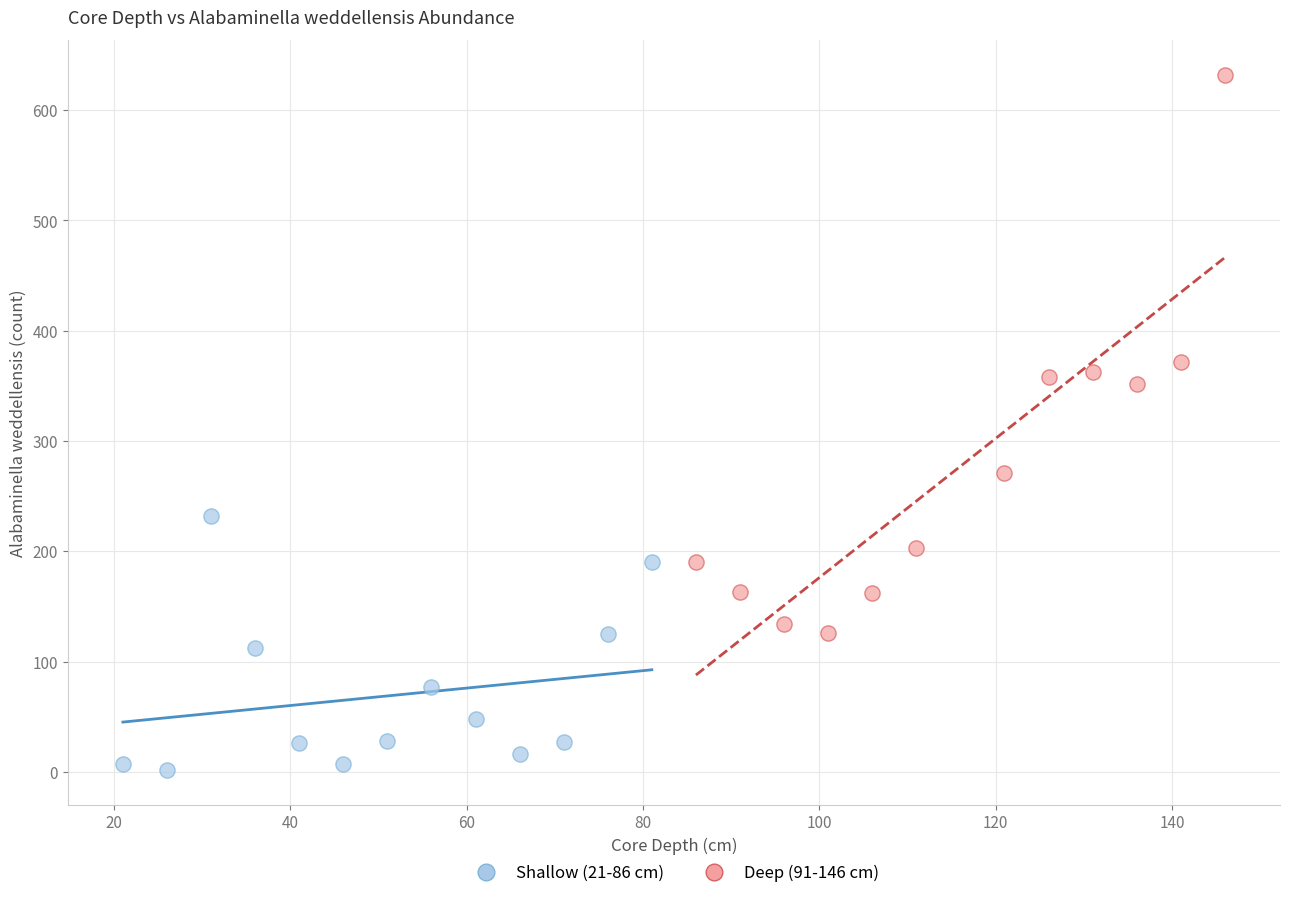

Which series reaches the maximum Y coordinate?

Deep (91-146 cm)